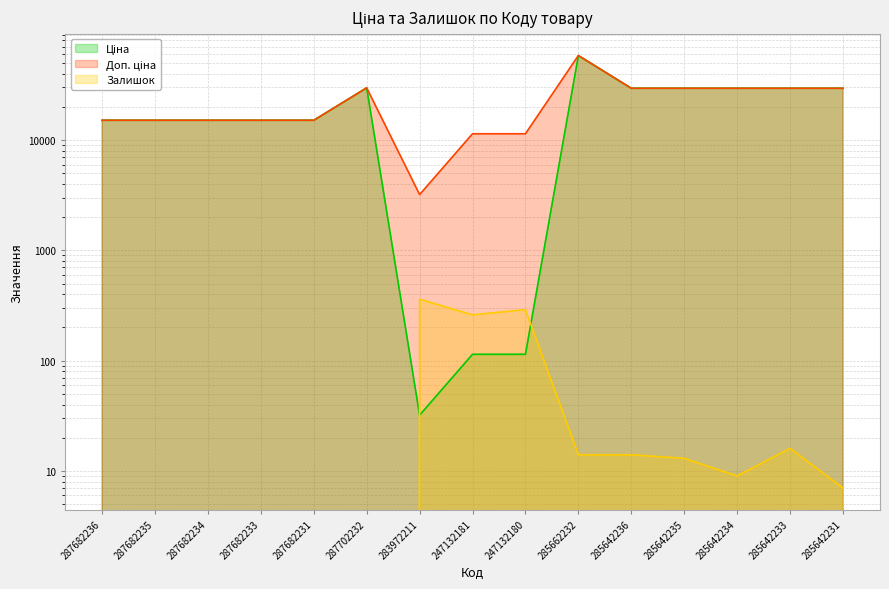

What is the difference between the highest and lowest values at 287682231?

15120.0